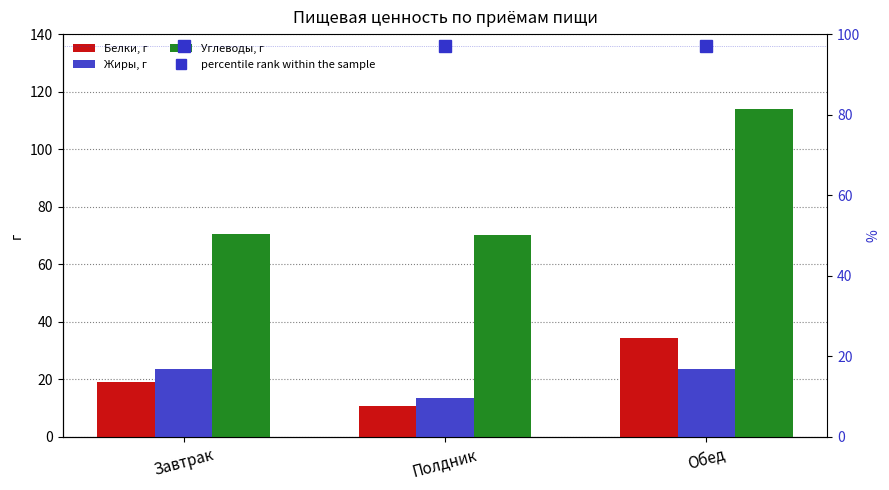

What is the difference between the Белки, г values at Полдник and Обед?

23.8